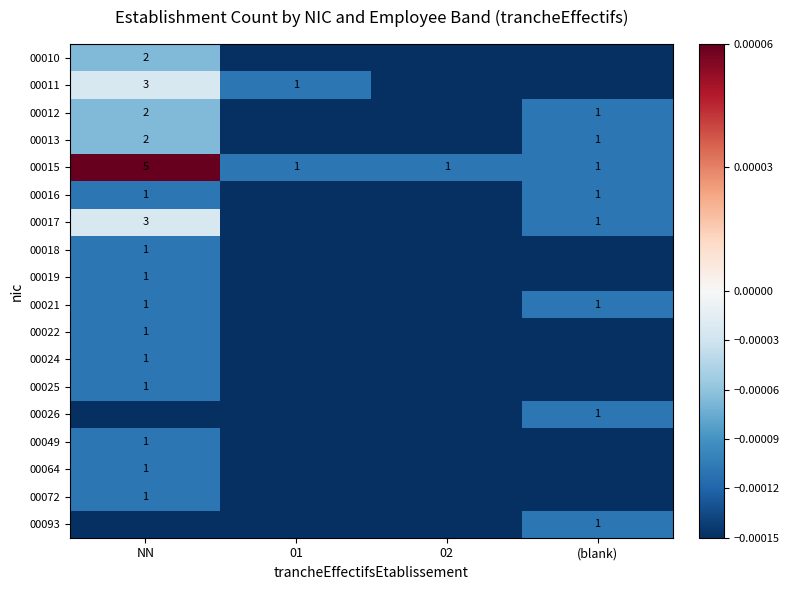

At how many categories does at least one series exceed 0?

1